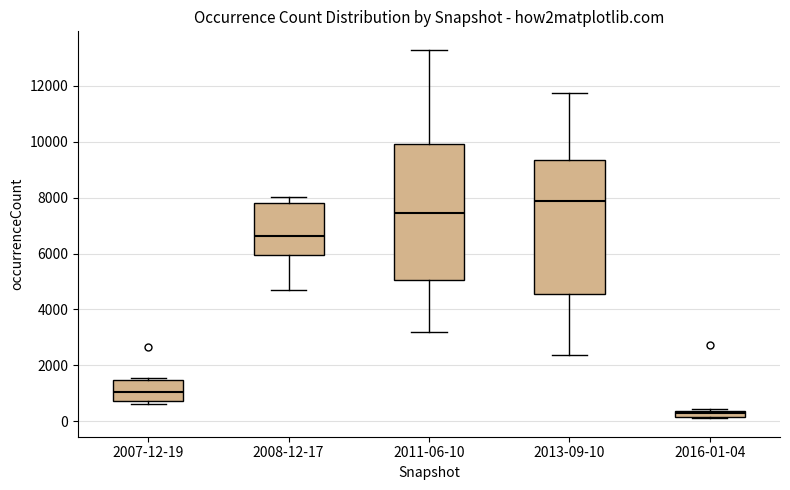

Which box's median line is the highest?

2013-09-10